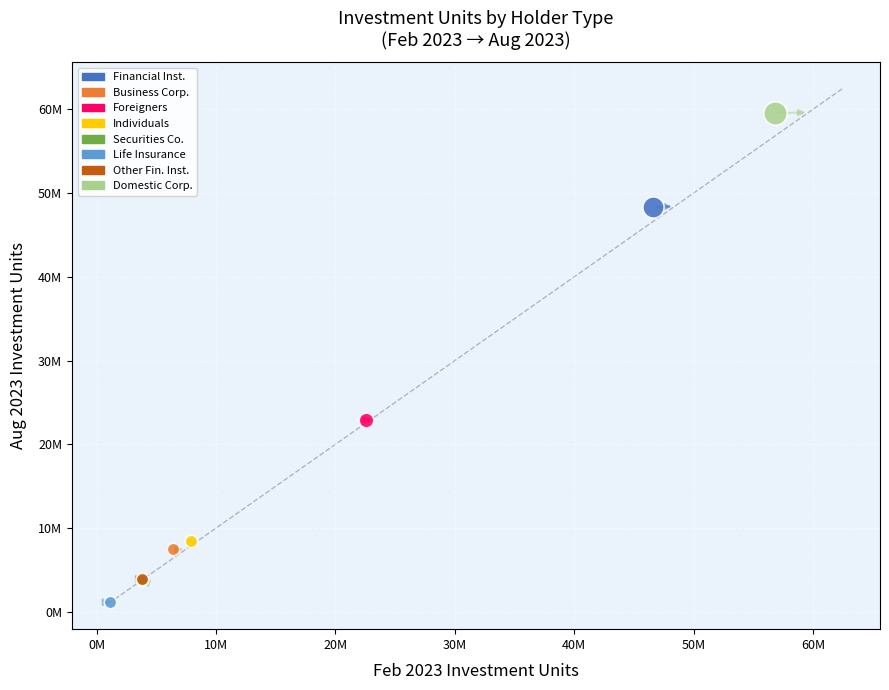

What are all the series names shown in the legend?

Financial Inst., Business Corp., Foreigners, Individuals, Securities Co., Life Insurance, Other Fin. Inst., Domestic Corp.